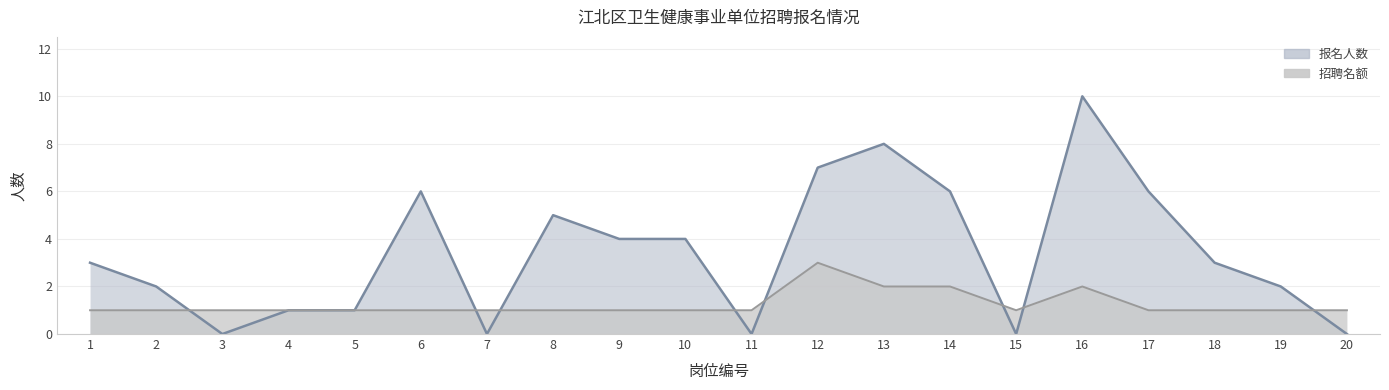

How many 报名人数 values are between 1 and 6?

12